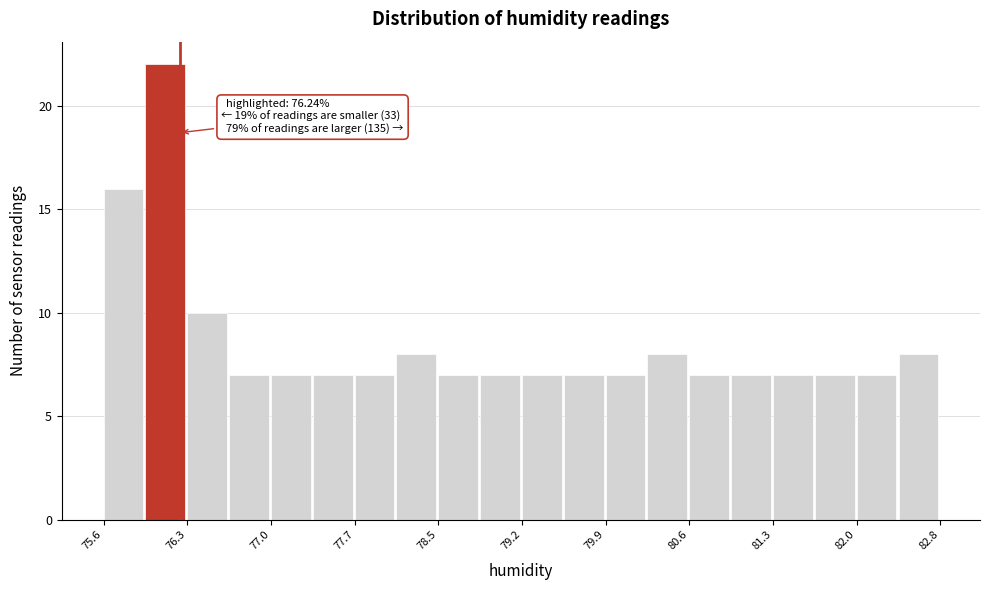

Read against the x-axis, roughly where is the centre of the tallest bar?

76.1